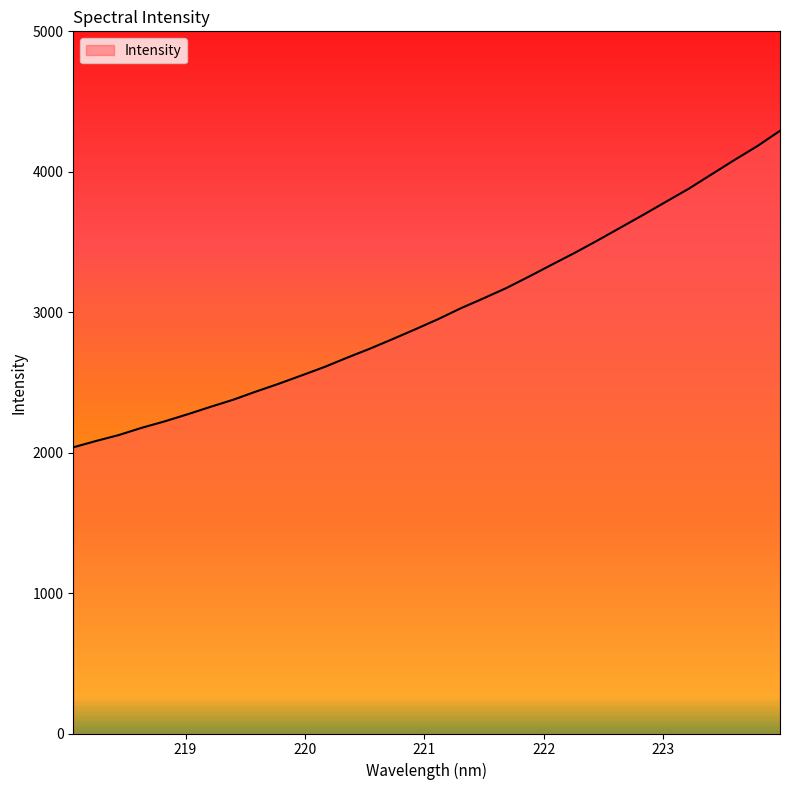

What is the difference between the maximum and minimum values?

2253.8